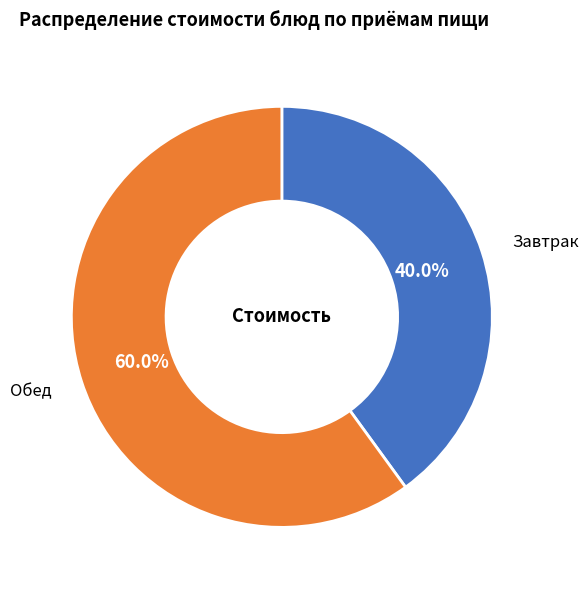

Combined, what portion of the pie is Обед and Завтрак?

100.0%